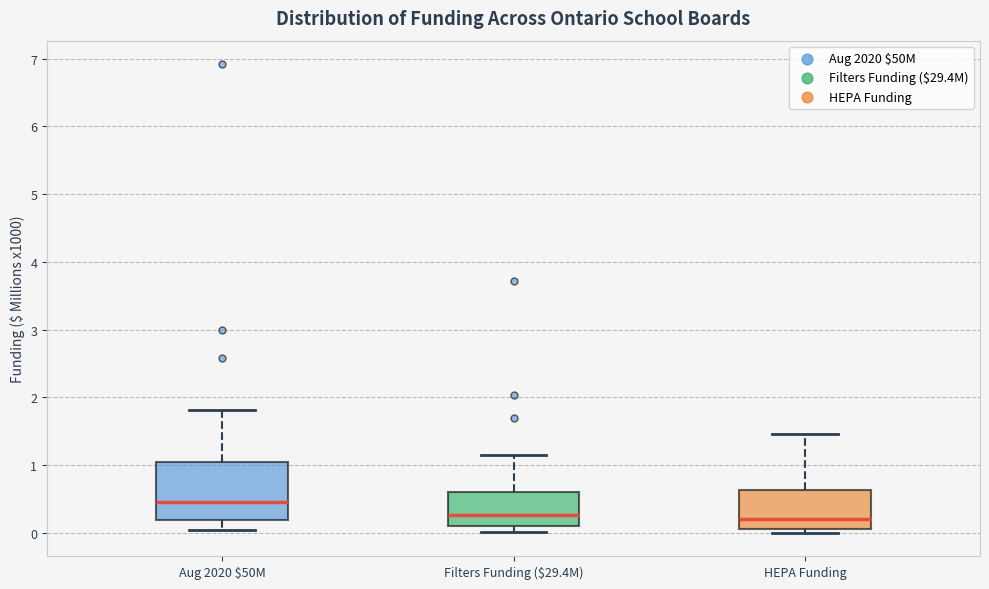

Which box is the tallest, from its lower edge to its upper edge?

Aug 2020 $50M